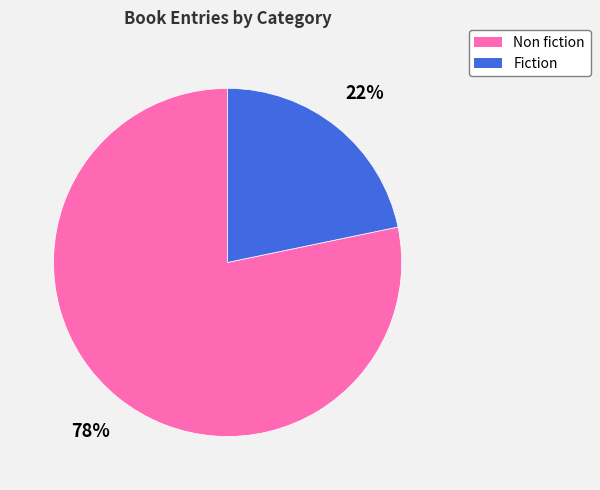

The Non fiction slice represents 78% of the pie. True or false?

True